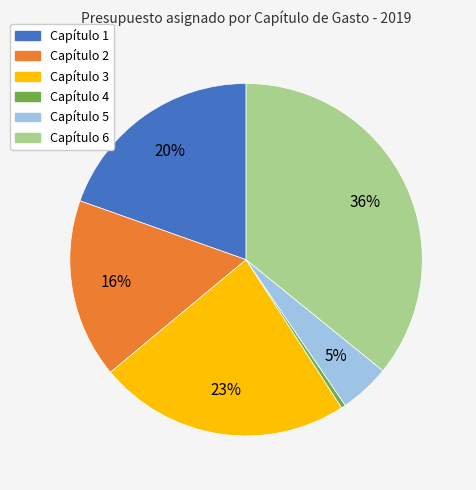

Which has a higher value, Capítulo 2 or Capítulo 1?

Capítulo 1